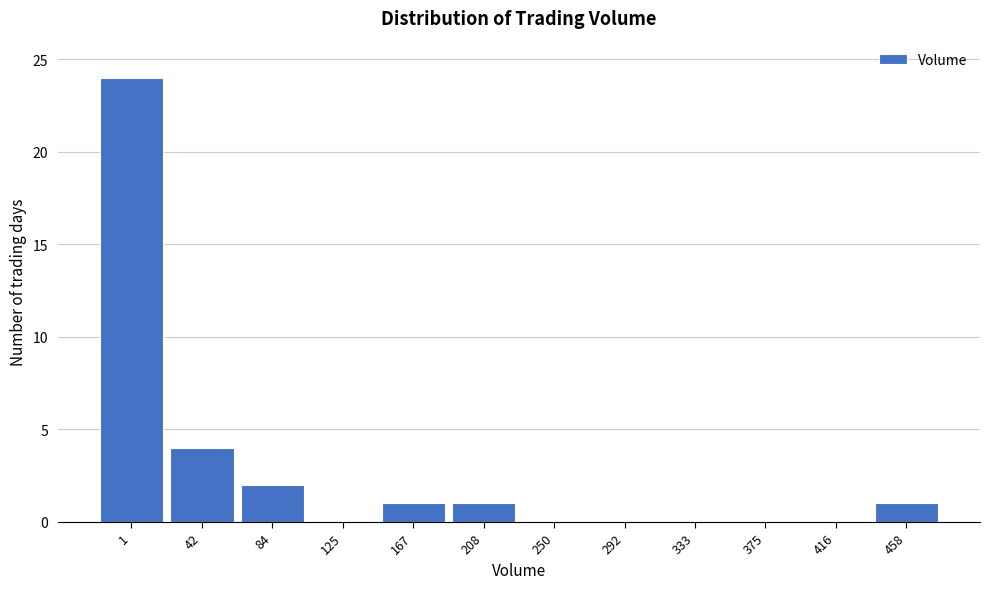

Reading left to right, list all the values displayed in this chart.

1=24	42=4	84=2	125=0	167=1	208=1	250=0	292=0	333=0	375=0	416=0	458=1